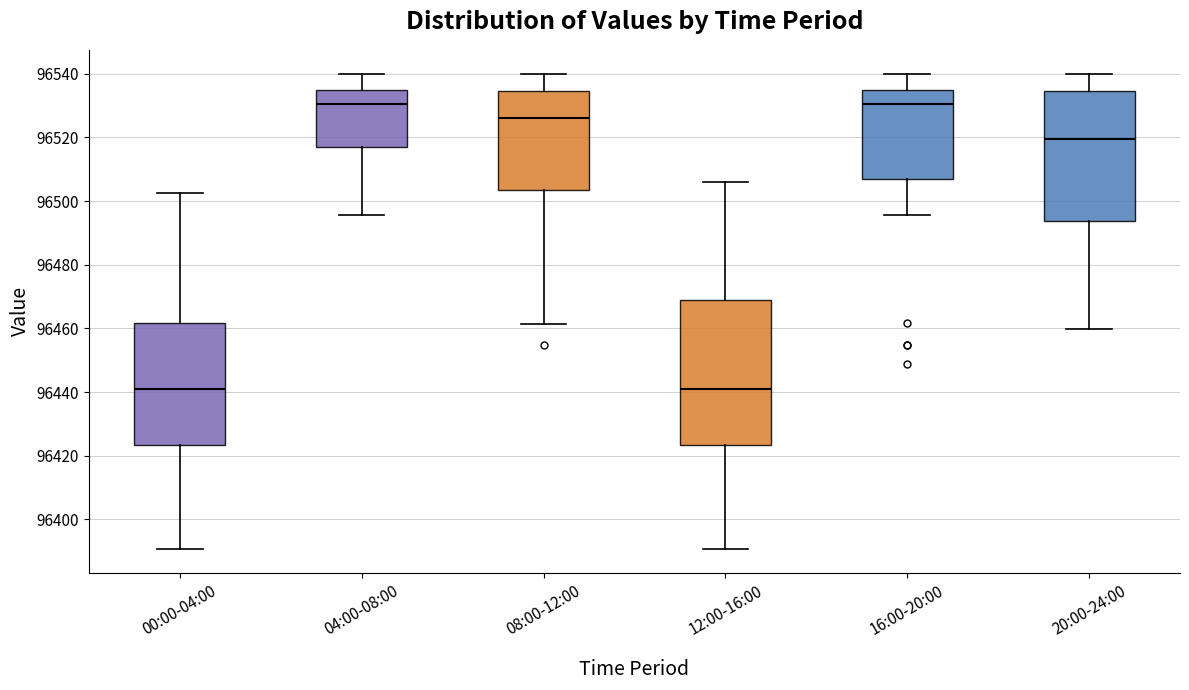

Reading left to right, read every box against the y-axis: the position of its median line, the range the box covers, and the ends of its whiskers. The values are not printed on the chart, so give them approximately, as read against the axis.

00:00-04:00: median 96442, box 96424 to 96462, whiskers 96390 to 96502
04:00-08:00: median 96530, box 96516 to 96534, whiskers 96496 to 96540
08:00-12:00: median 96526, box 96504 to 96534, whiskers 96462 to 96540
12:00-16:00: median 96442, box 96424 to 96468, whiskers 96390 to 96506
16:00-20:00: median 96530, box 96506 to 96534, whiskers 96496 to 96540
20:00-24:00: median 96520, box 96494 to 96534, whiskers 96460 to 96540